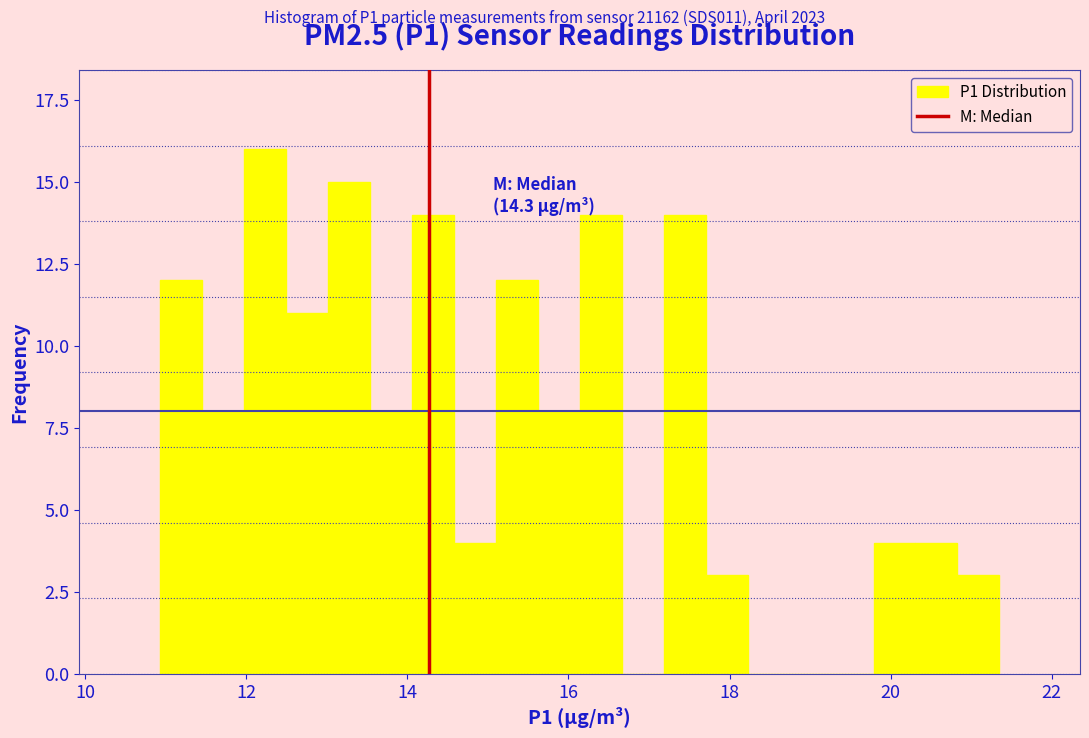

Read against the x-axis, roughly where is the centre of the tallest bar?

12.2